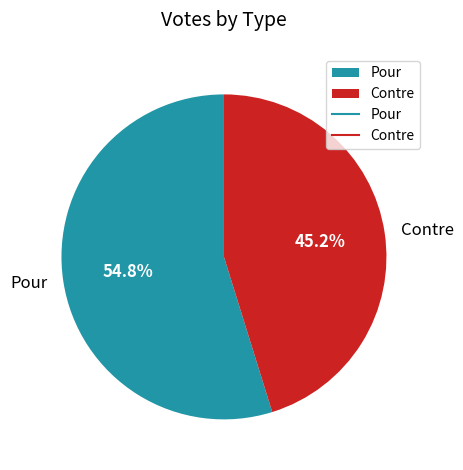

Does Contre account for over 50% of the chart?

No